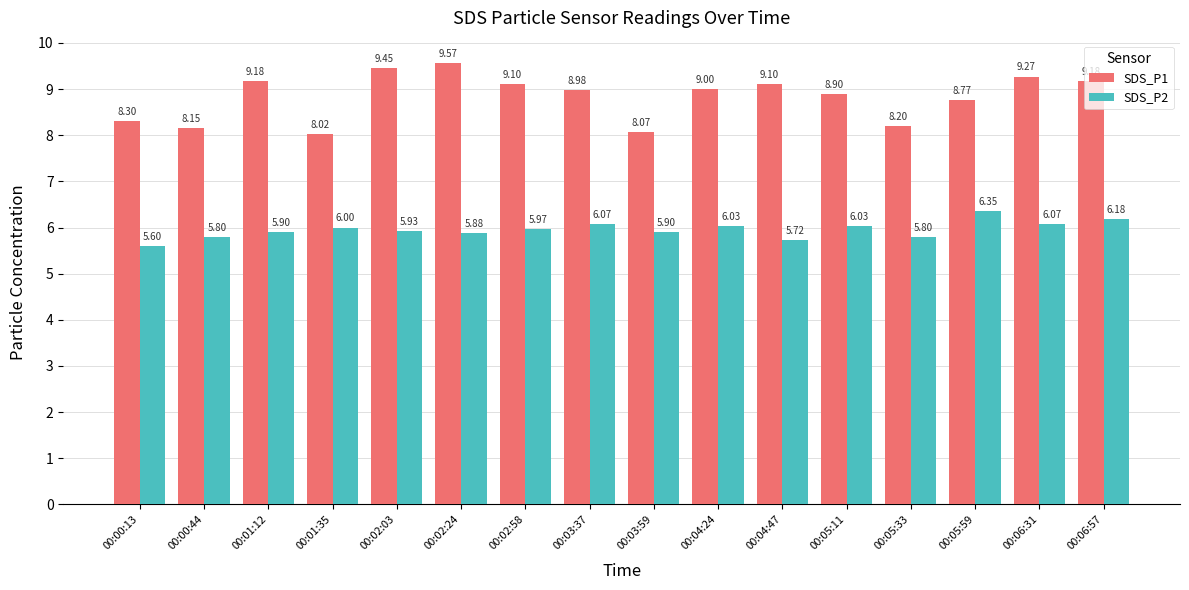

At how many categories does at least one series exceed 6?

16